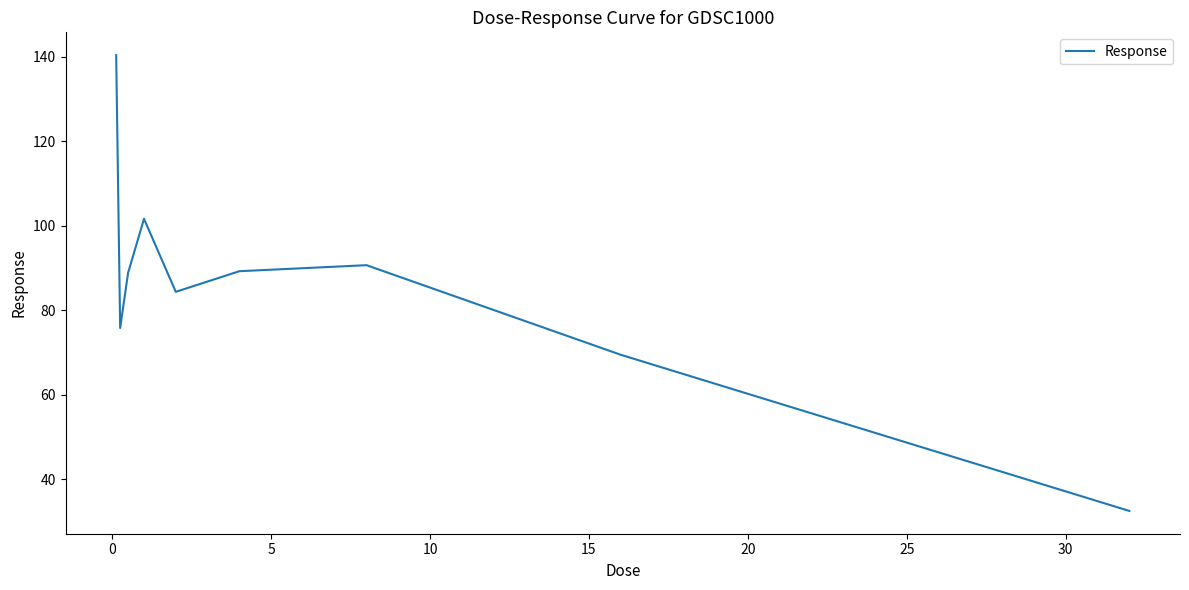

What is the difference between the maximum and minimum values?

107.9